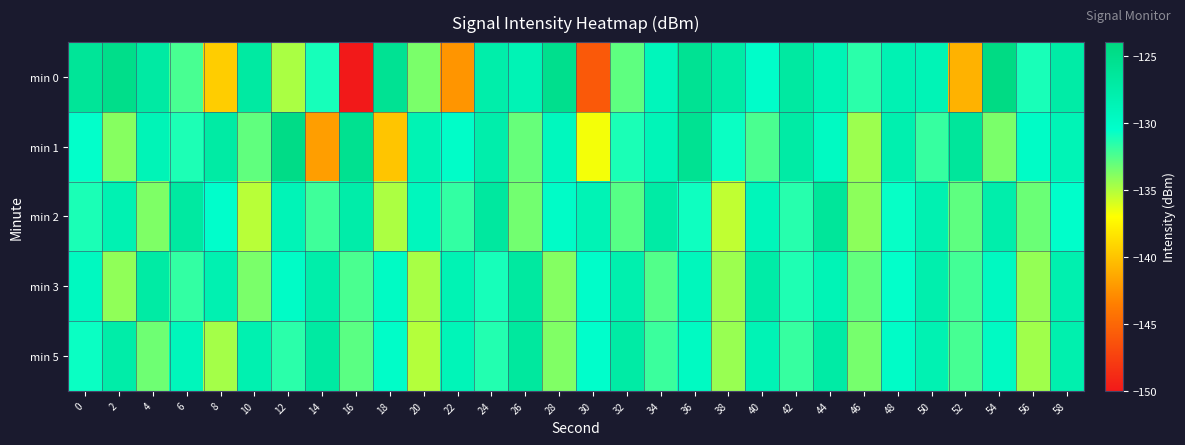

What is the spread (max minus min) of values at 36?

5.3